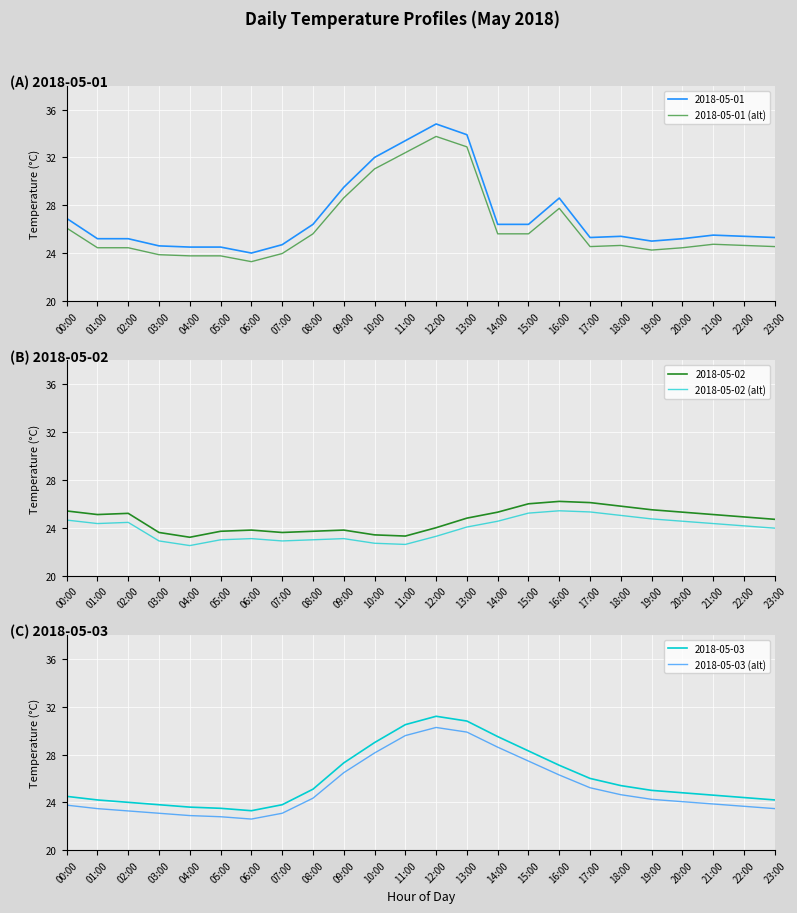

Where is the first local minimum for 2018-05-01 (alt)?

06:00